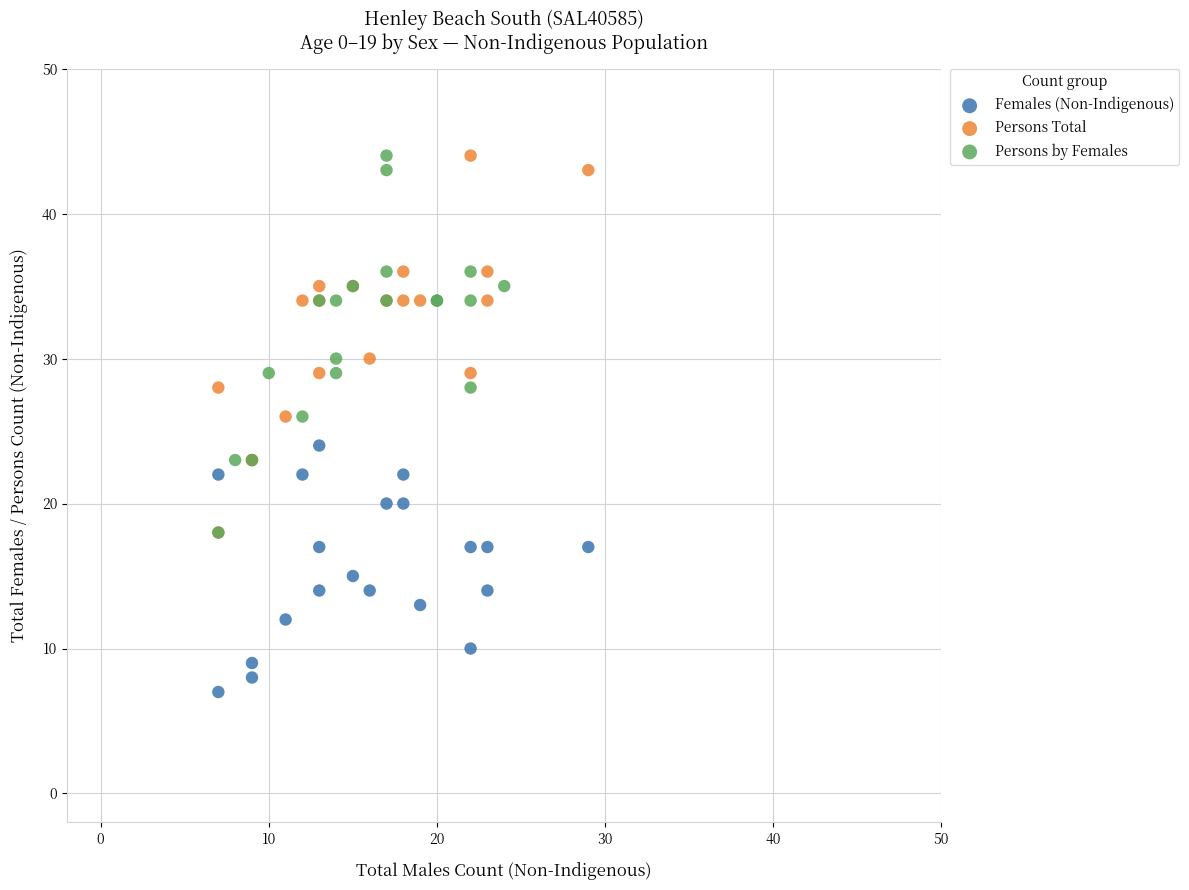

Which series contains the lowest Y value?

Females (Non-Indigenous)